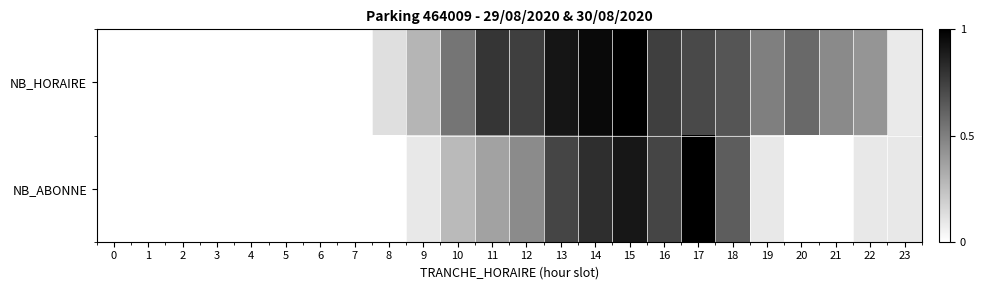

At how many categories does at least one series exceed 0?

16